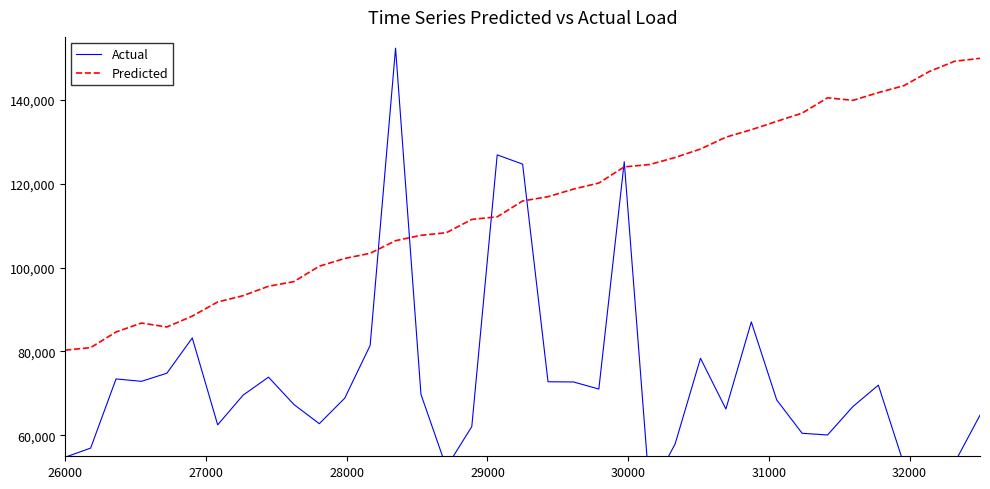

How many distinct data groups are displayed?

2